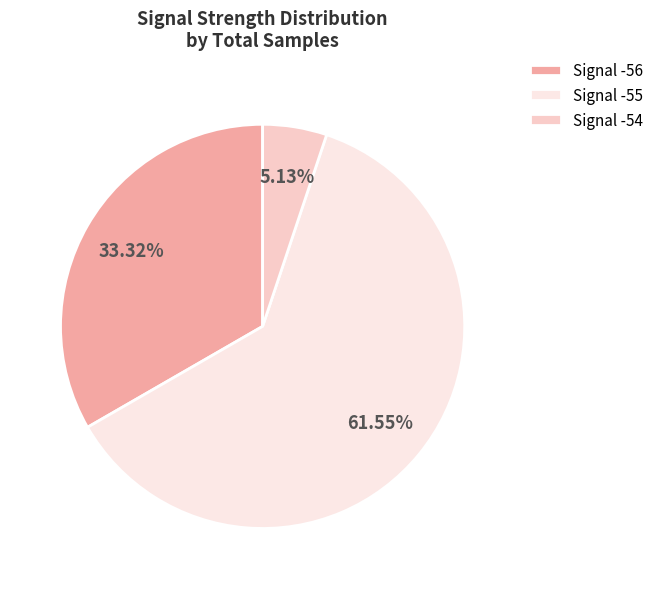

What is the ratio of the value at Signal -54 to the value at Signal -56?

0.2